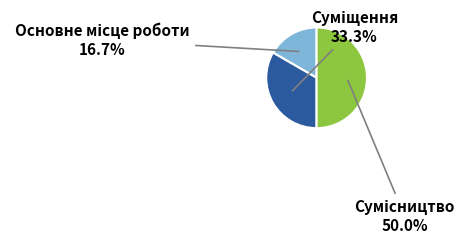

How many slices are in this pie chart?

3